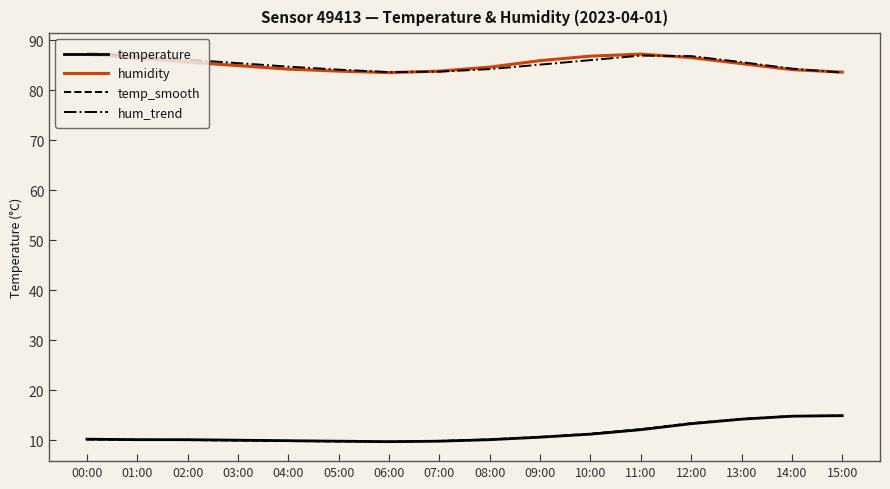

True or false: humidity has a value of 33.3 at 07:00.

False